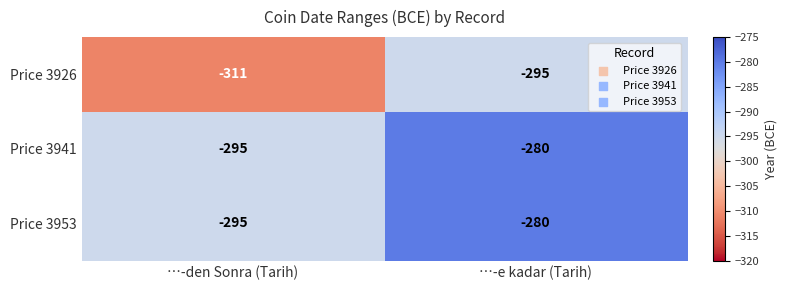

What is the difference between the Price 3941 values at …-e kadar (Tarih) and …-den Sonra (Tarih)?

15